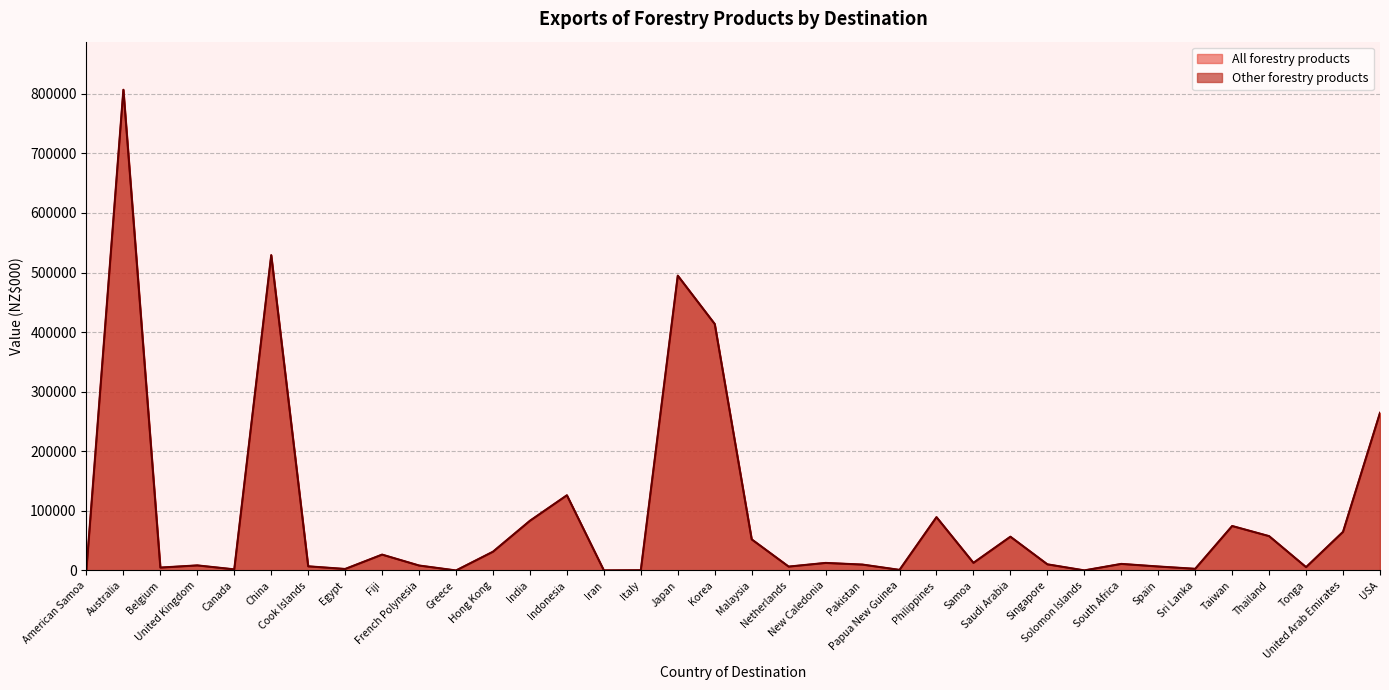

At which category does the chart reach its peak across all series?

Australia